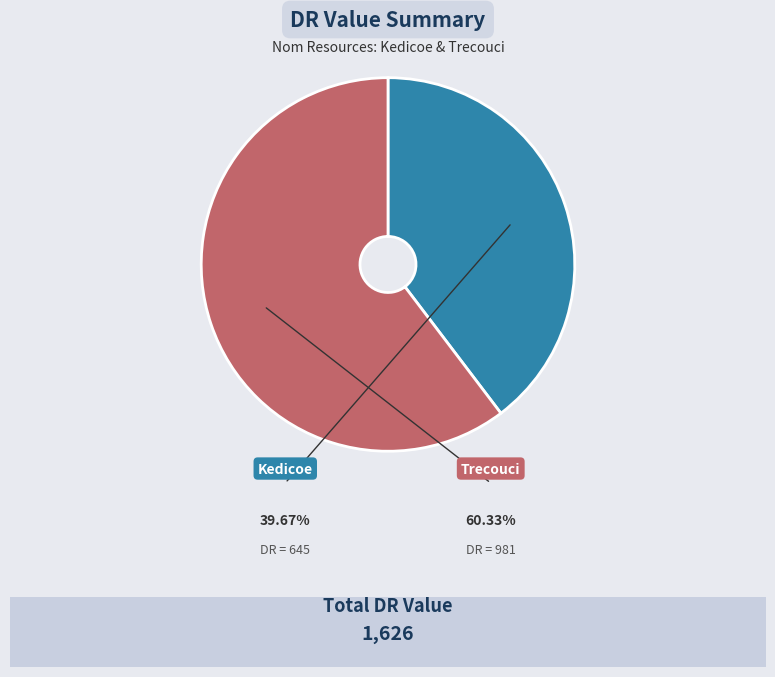

Is there any slice that represents more than half of the pie?

Yes